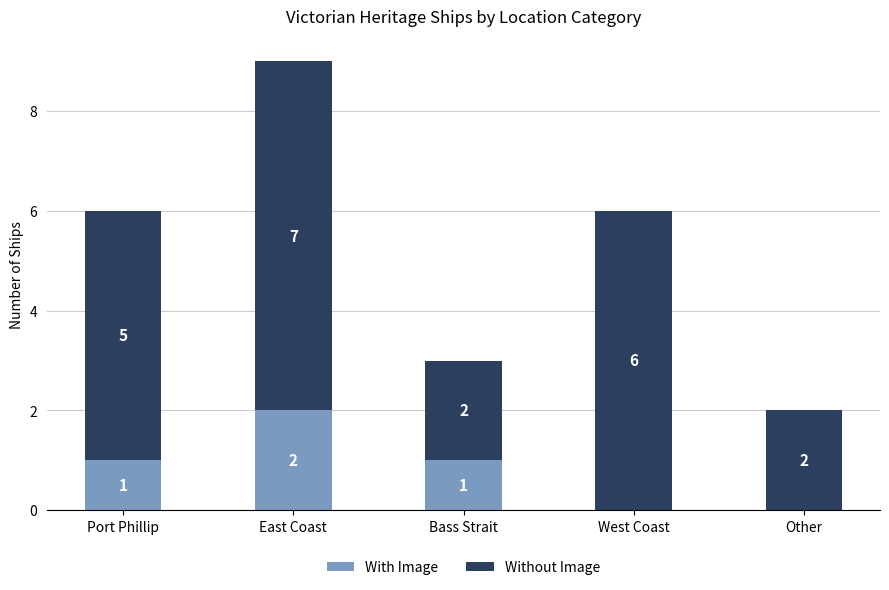

Reading left to right, what are the values for With Image?

Port Phillip=1	East Coast=2	Bass Strait=1	West Coast=0	Other=0